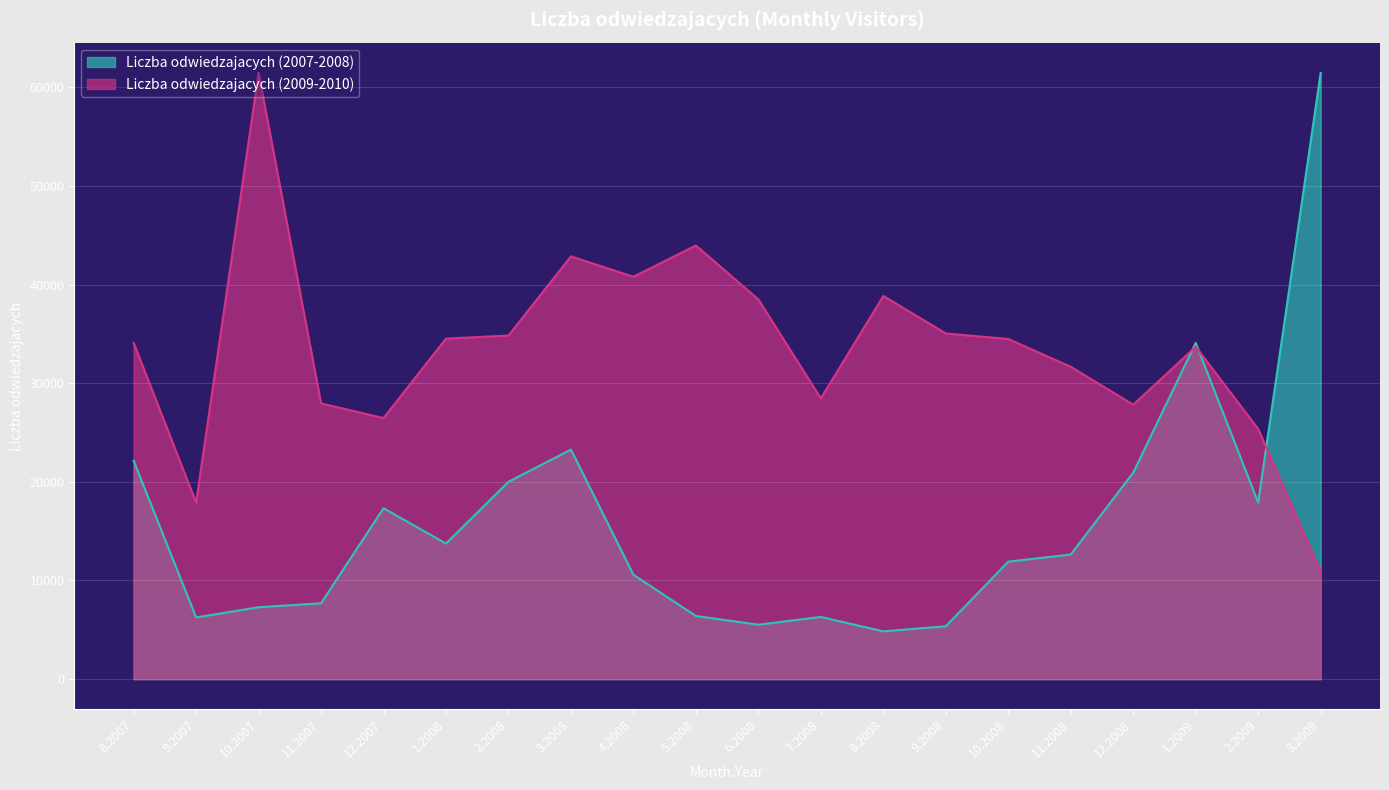

What position from the left is 8.2007?

1